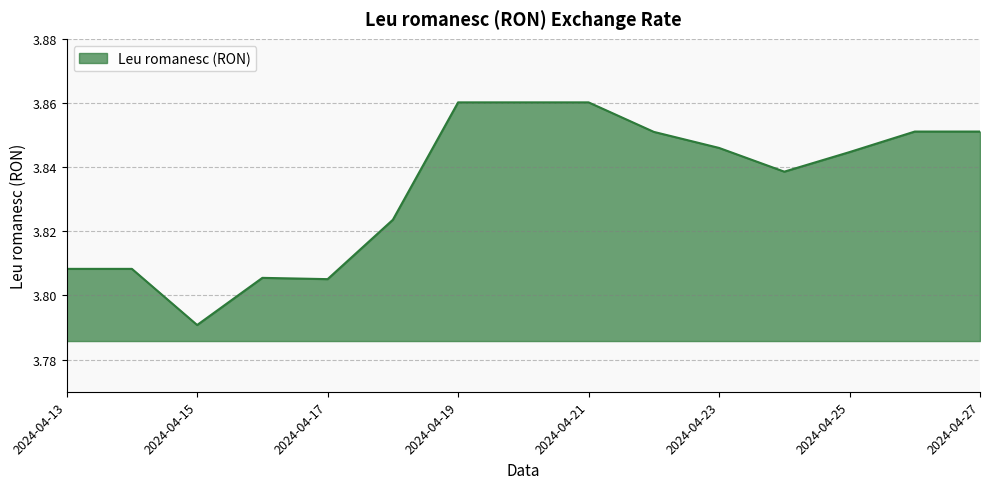

Reading left to right, transcribe all the data shown in this chart.

2024-04-13=3.8	2024-04-14=3.8	2024-04-15=3.8	2024-04-16=3.8	2024-04-17=3.8	2024-04-18=3.8	2024-04-19=3.9	2024-04-20=3.9	2024-04-21=3.9	2024-04-22=3.9	2024-04-23=3.8	2024-04-24=3.8	2024-04-25=3.8	2024-04-26=3.9	2024-04-27=3.9